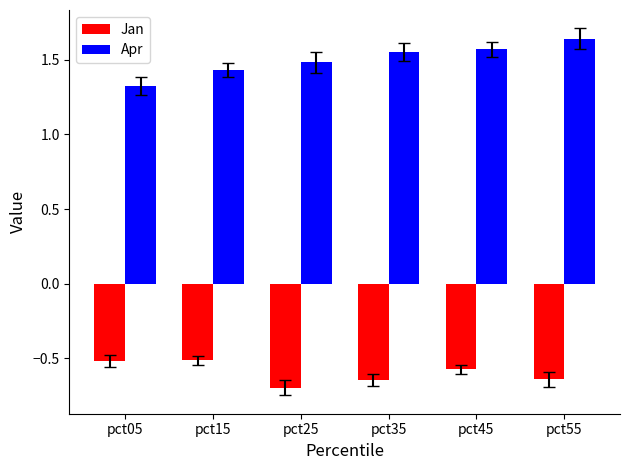

Which series has the largest range (max minus min)?

Apr